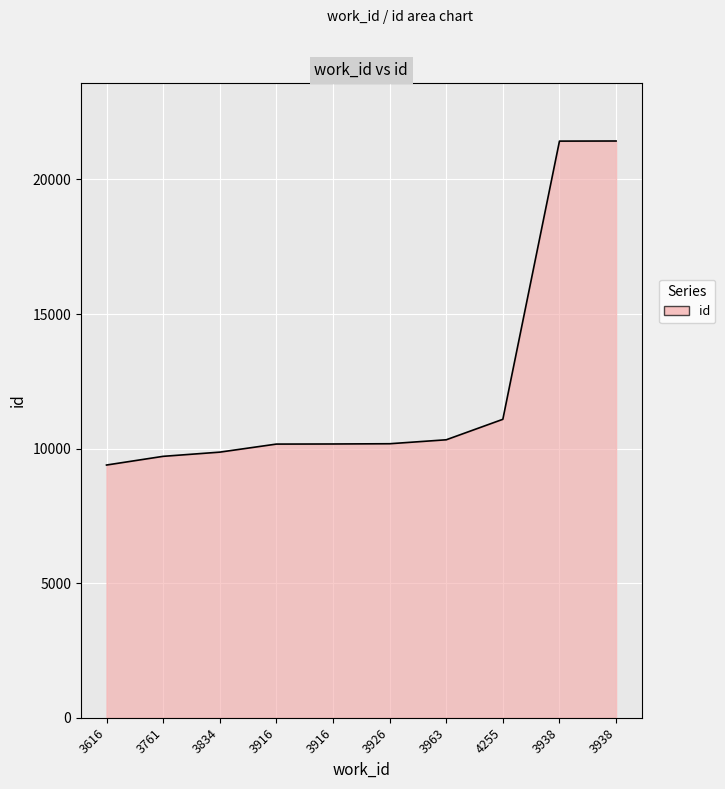

Does the chart have visible grid lines?

Yes